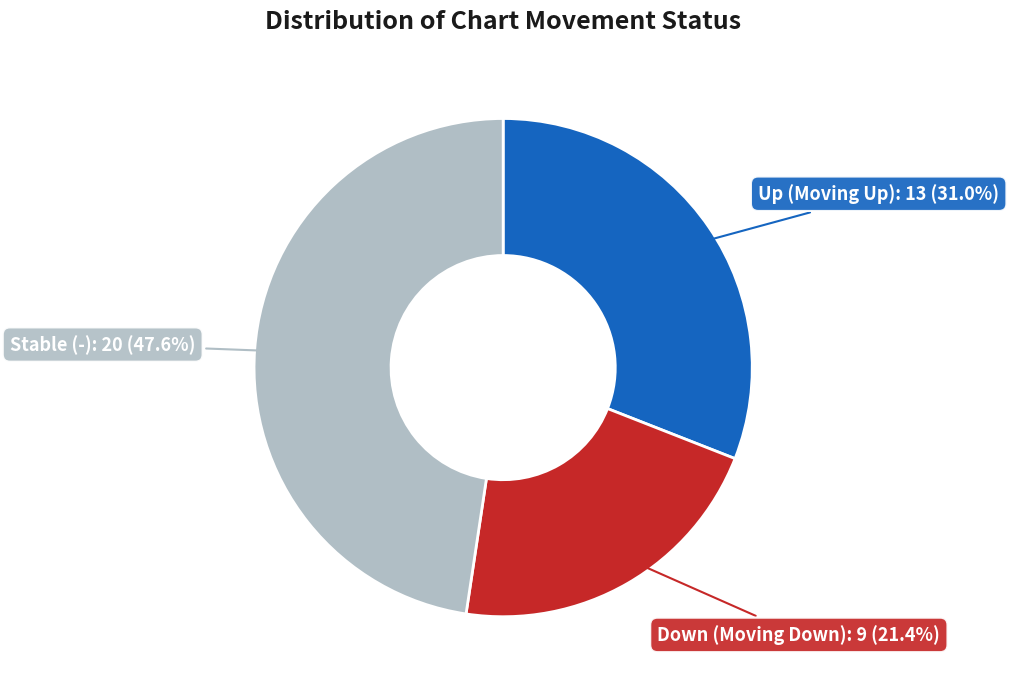

Approximately how many times larger is the value at Stable (-) compared to Down (Moving Down)?

2.2